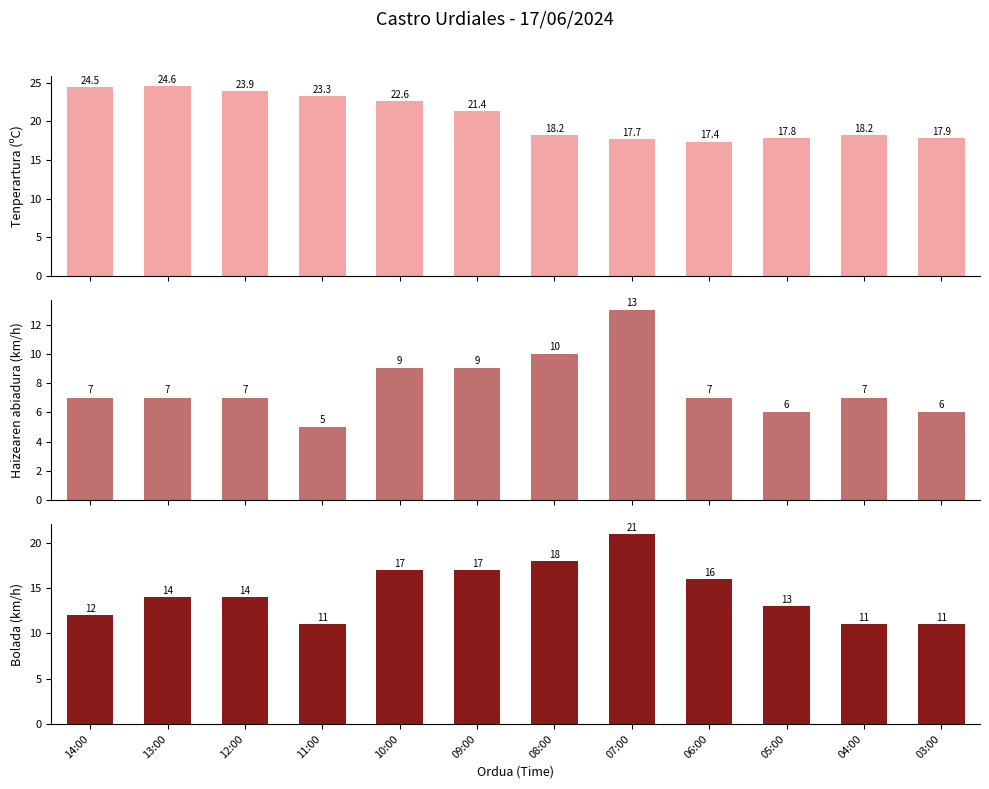

Rank the categories by Bolada (km/h) value from highest to lowest.

07:00, 08:00, 10:00, 09:00, 06:00, 13:00, 12:00, 05:00, 14:00, 11:00, 04:00, 03:00